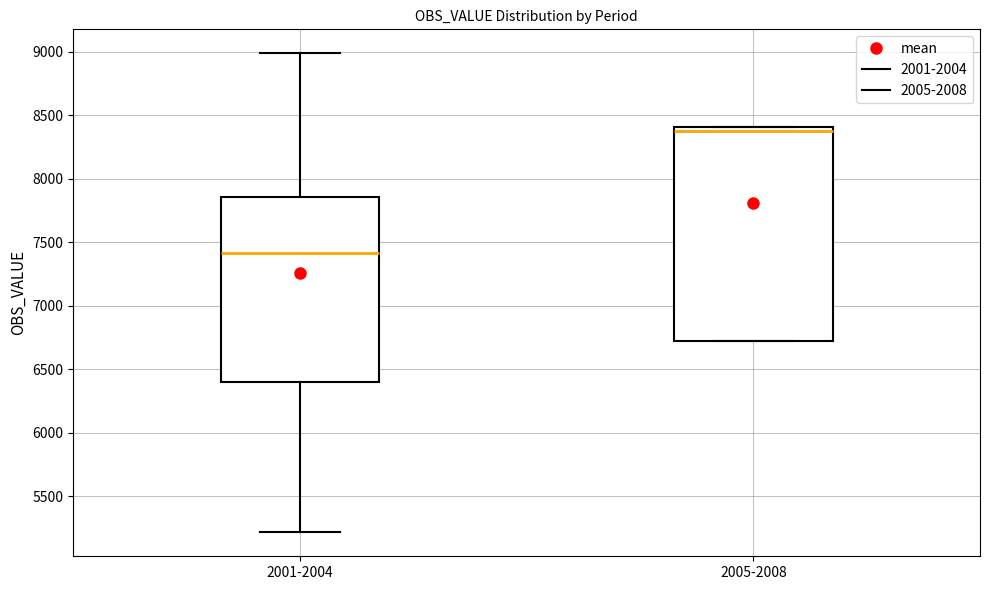

Reading left to right, transcribe this box plot: for each box, give where its median line is, the range the box spans, and where its two whiskers end, as read against the y-axis. The values are not printed on the chart, so give them approximately, as read against the axis.

2001-2004: median 7400, box 6400 to 7850, whiskers 5200 to 9000
2005-2008: median 8400 (just below the box's upper edge), box 6700 to 8400, whiskers 6700 to 8400